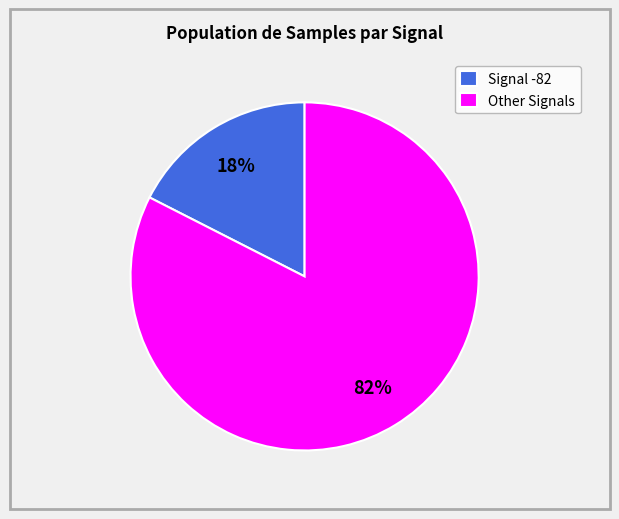

To the nearest percent, what is the average slice percentage?

50%